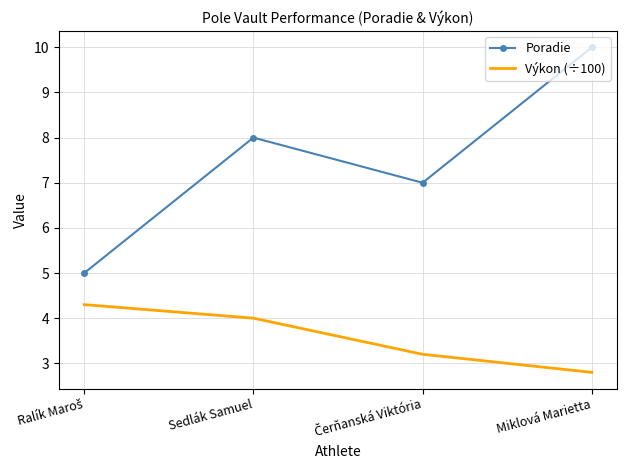

Reading left to right, transcribe all the data shown in this chart.

Poradie: 5.0	8.0	7.0	10.0
Výkon (÷100): 4.3	4.0	3.2	2.8